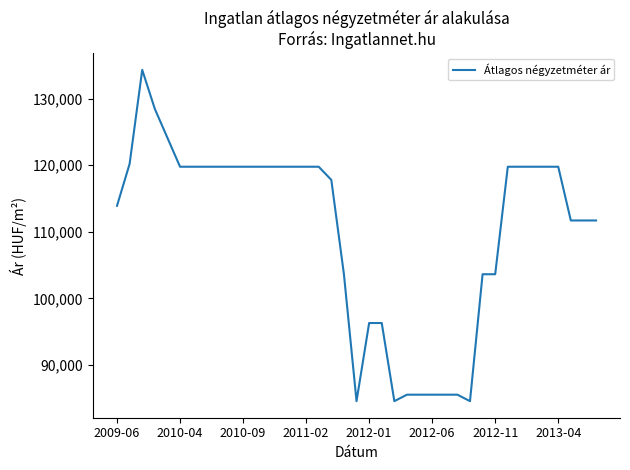

What is the minimum value shown in the chart?

84583